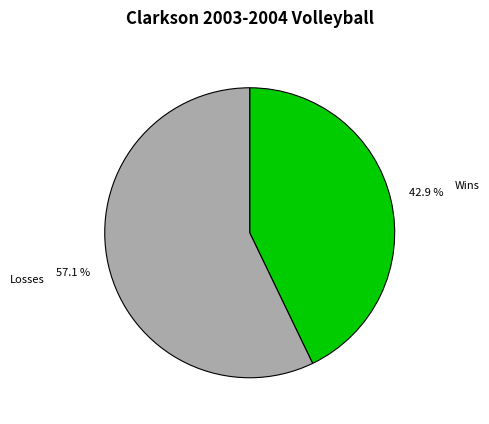

How many segments does this pie chart have?

2